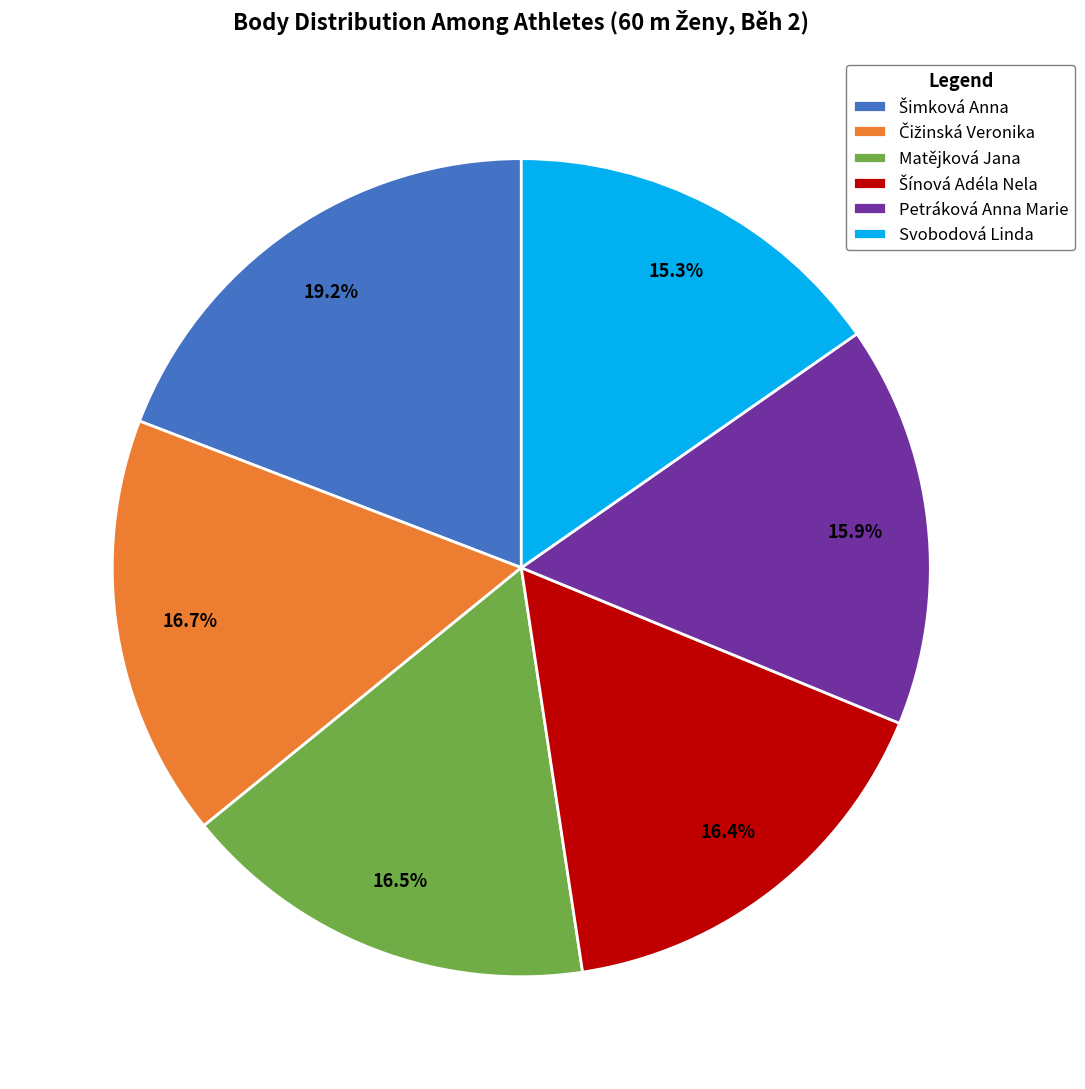

What is the smallest slice in the pie chart?

Svobodová Linda